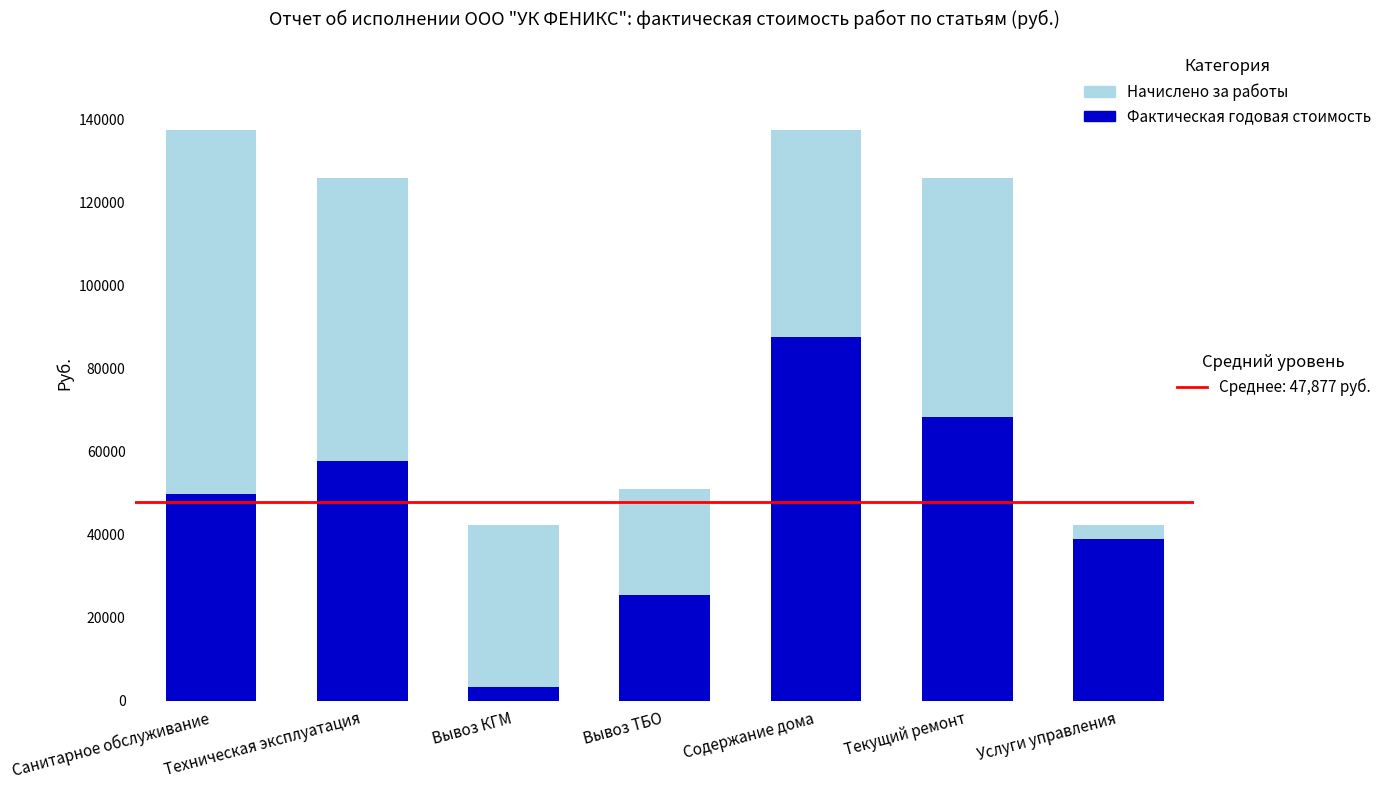

What is the total value across all series at Текущий ремонт?

125920.2